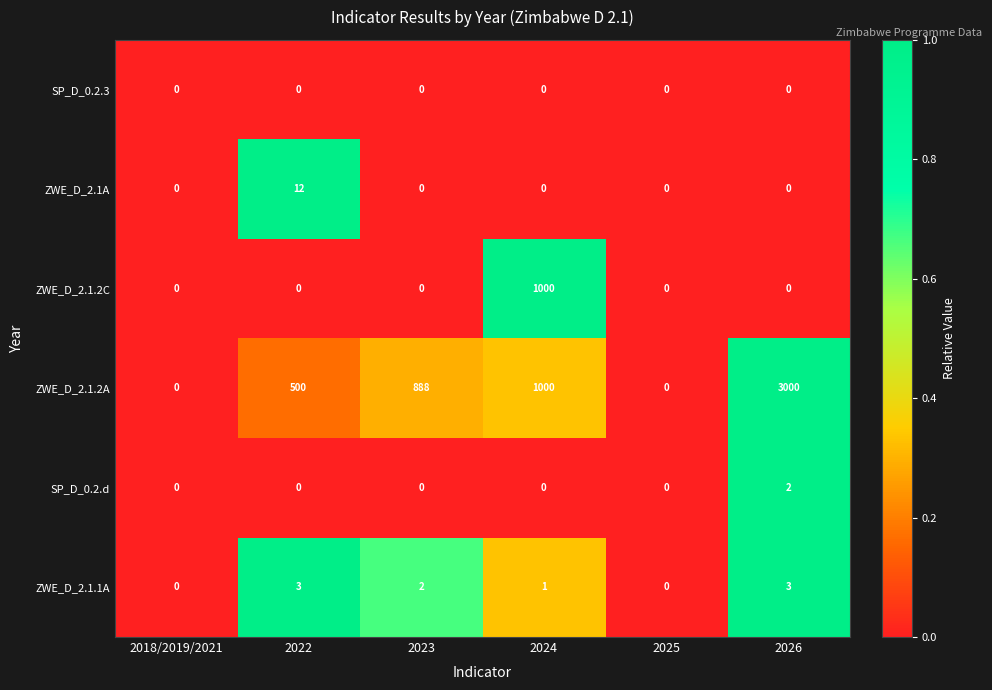

Is the value of SP_D_0.2.3 at 2024 greater than the value of SP_D_0.2.d at 2026?

No